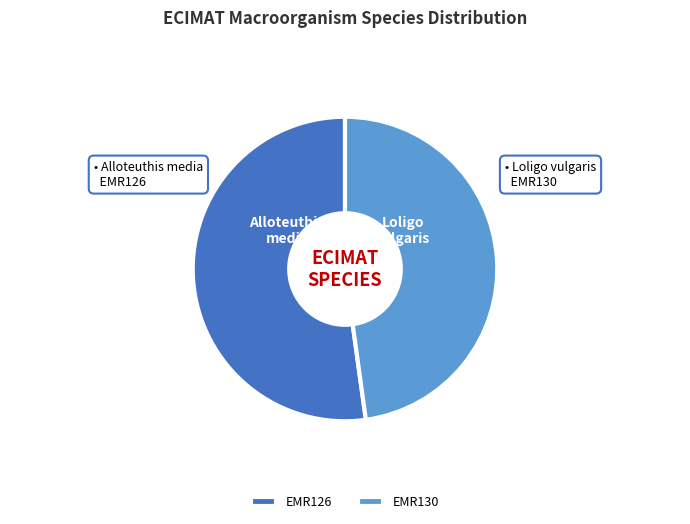

What is the ratio of the value at EMR126 to the value at EMR130?

1.1